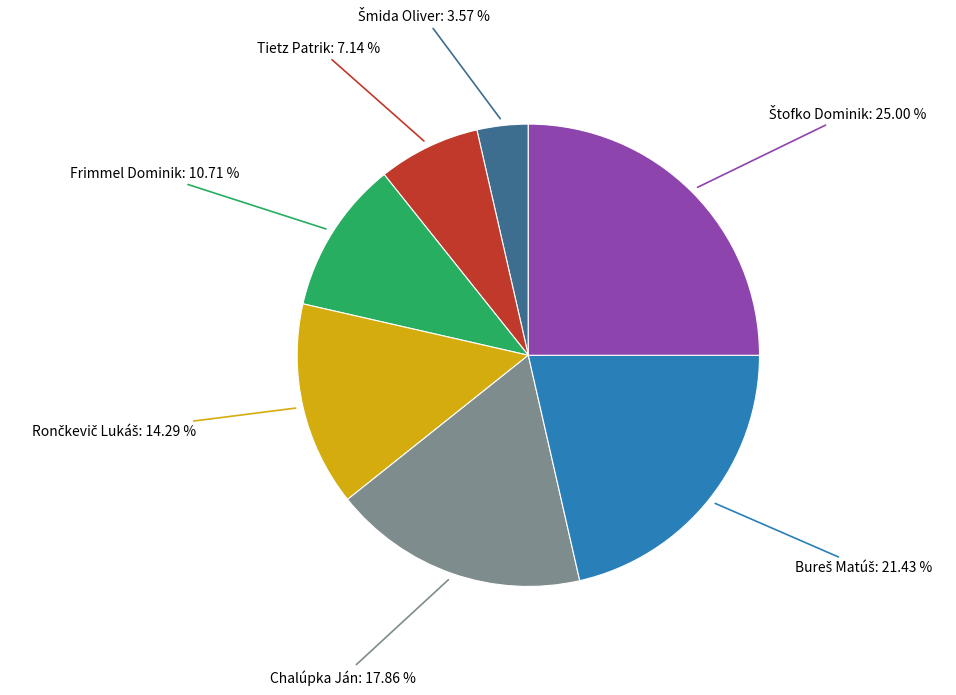

Does any single category account for the majority?

No